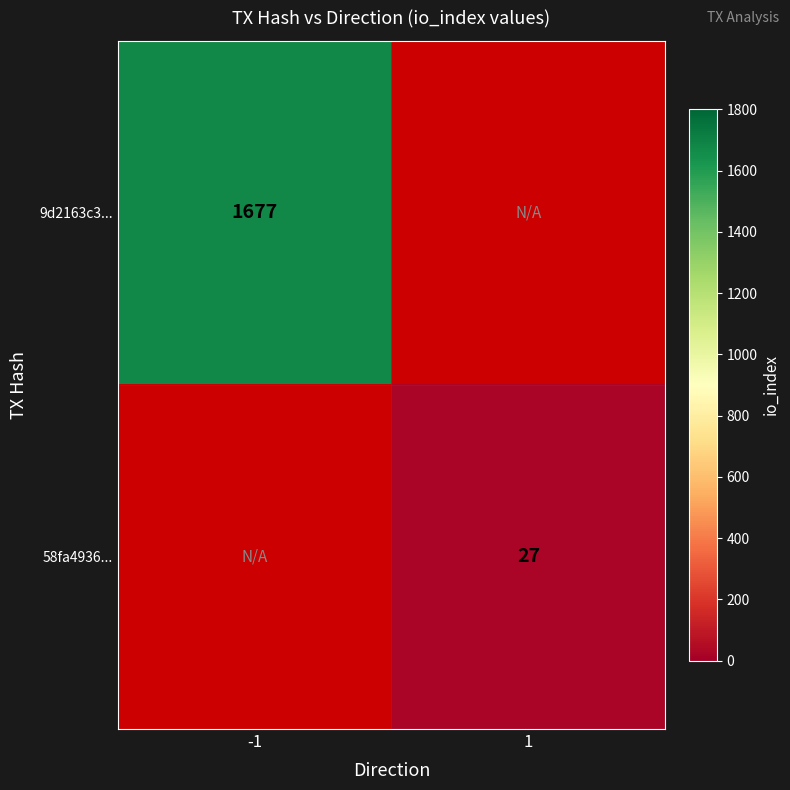

True or false: 58fa4936... has a value of 27 at 1.

True